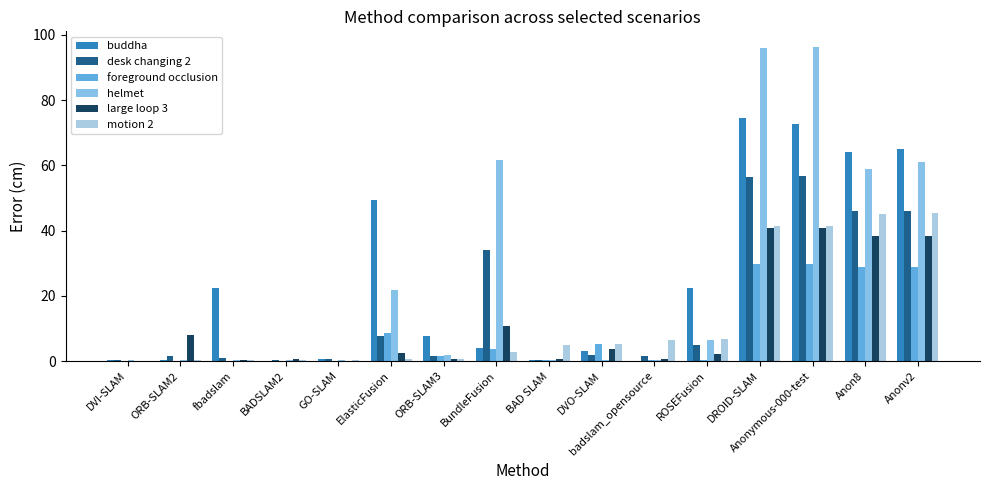

At which label does buddha first exceed 7?

fbadslam